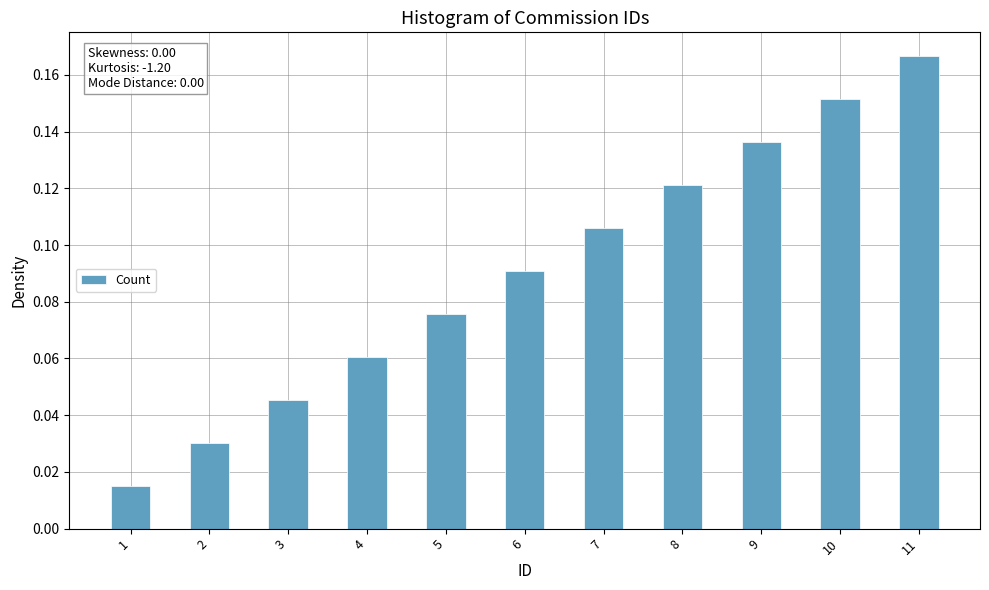

What is the sum of all values?

1.0